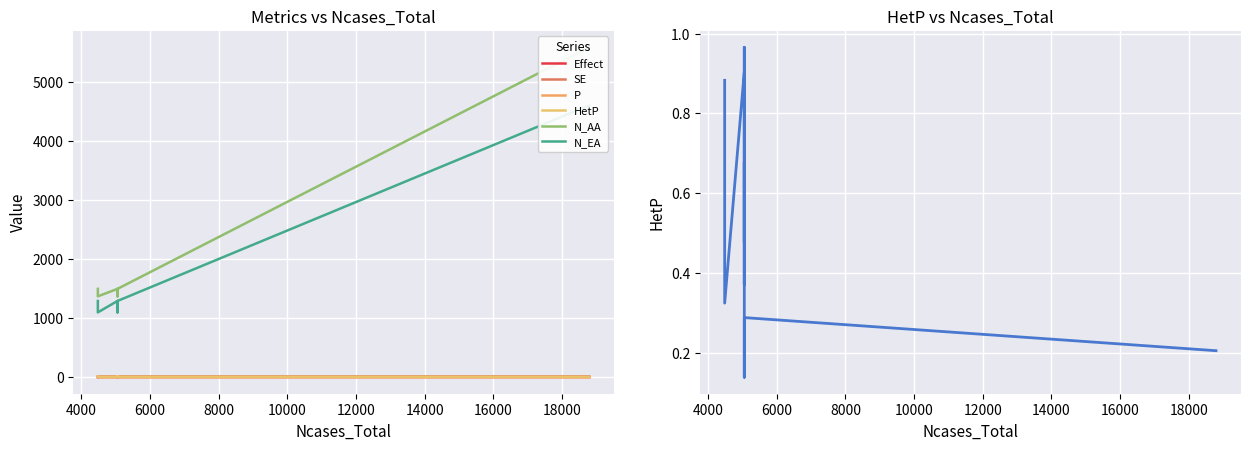

What is the sum of all Effect values?

-20.6